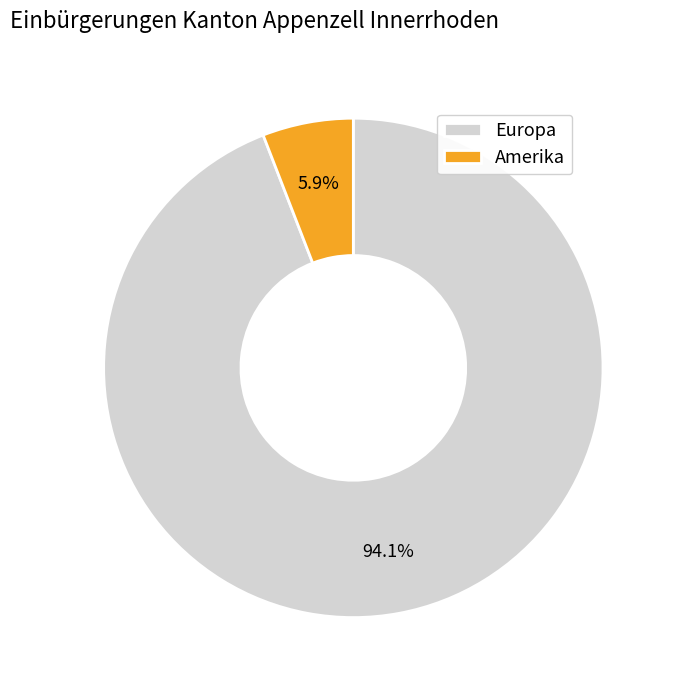

How much of the chart is everything except Europa?

5.9%